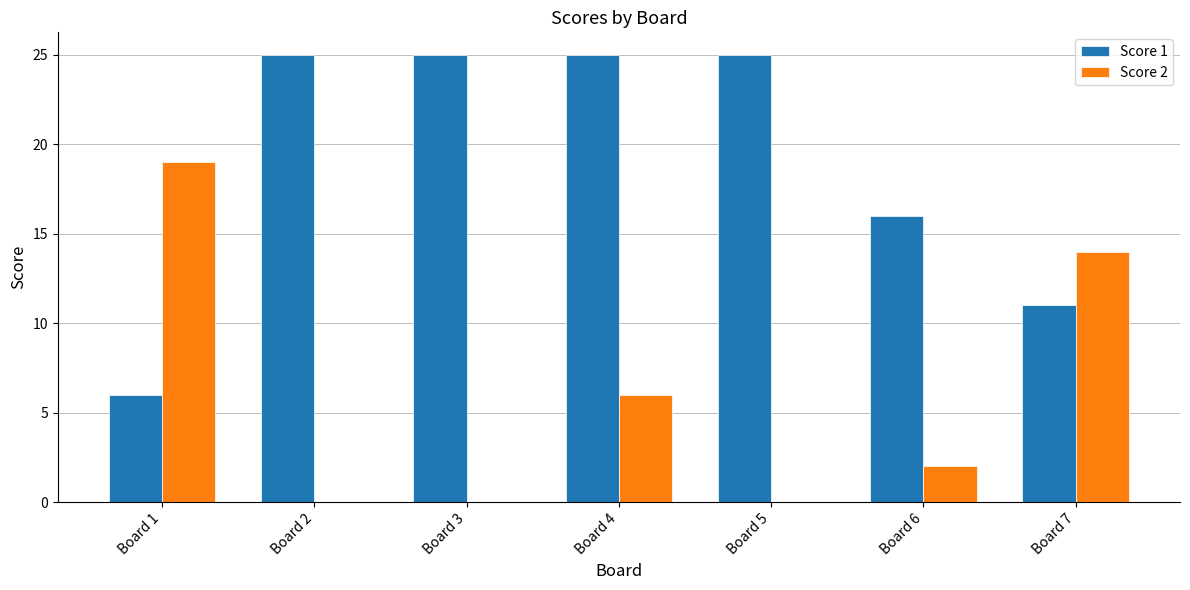

What is the total value across all series at Board 1?

25